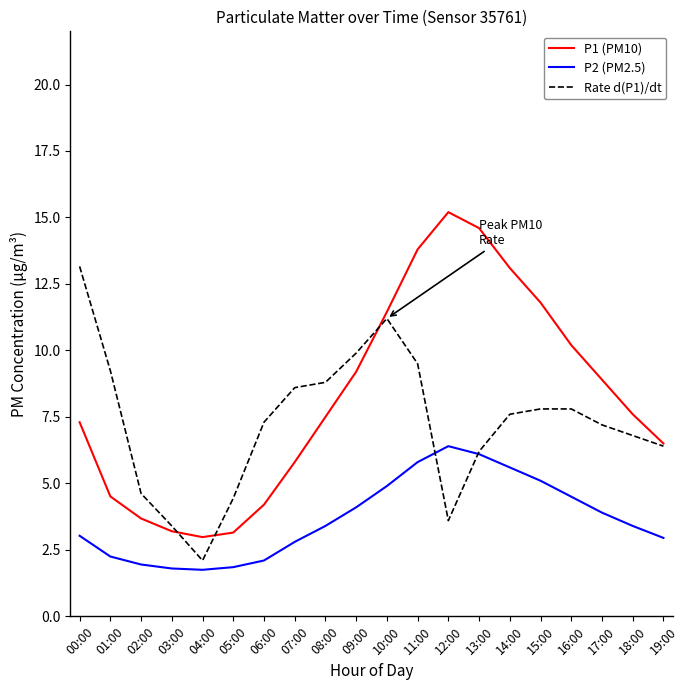

What is the difference between the highest and lowest values at 17:00?

5.0